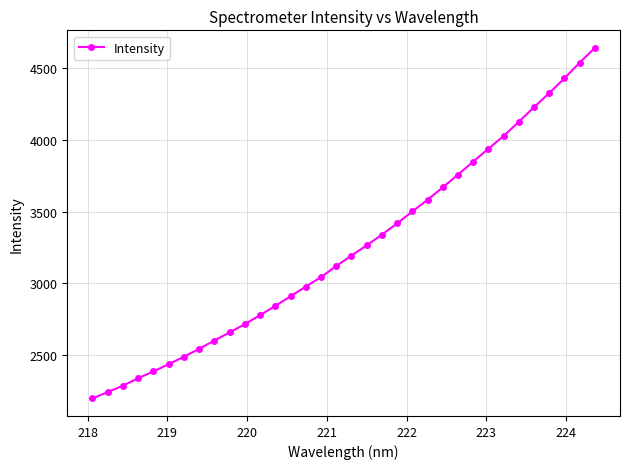

What is the difference between the maximum and minimum values?

2446.8